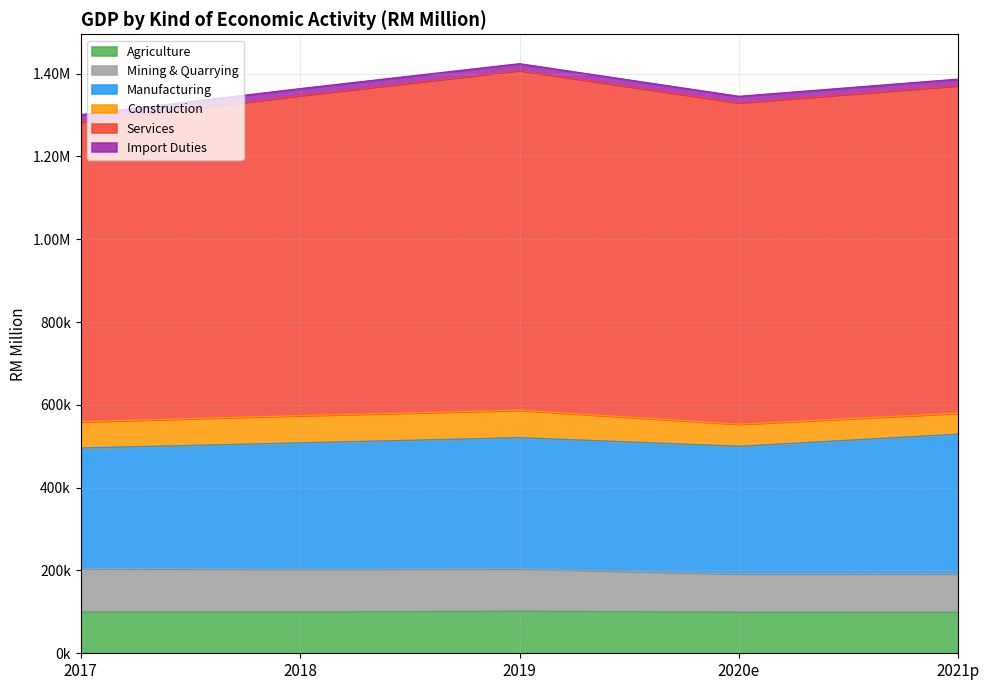

True or false: Construction and Import Duties intersect in this chart.

False